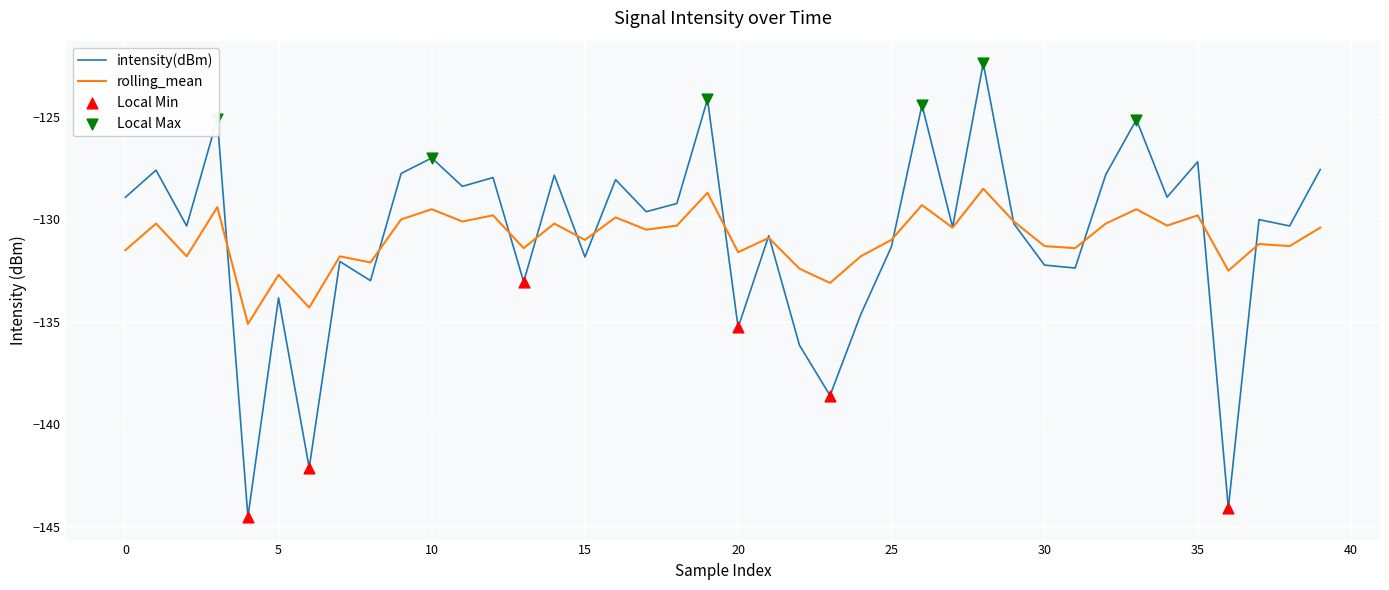

What is the highest value of the rolling_mean series?

-128.5